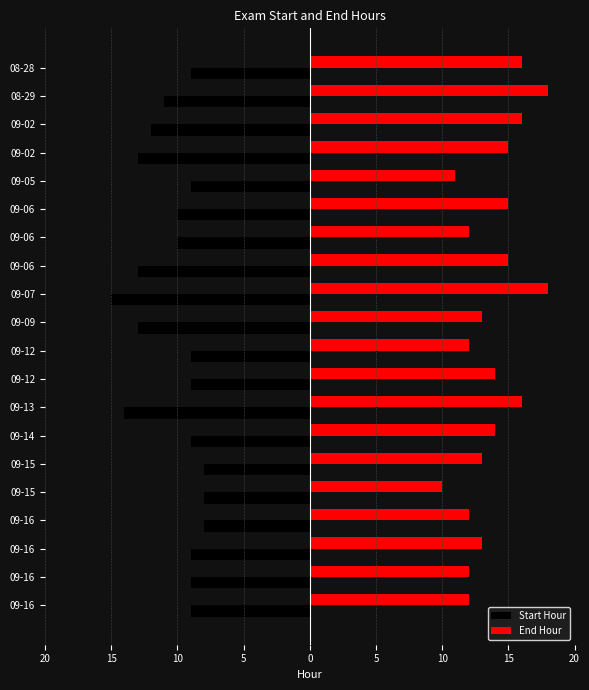

Which series has the largest range (max minus min)?

End Hour